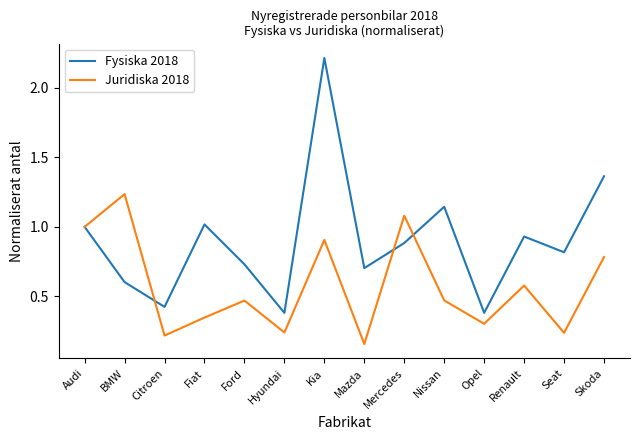

Which series has the widest spread of values?

Fysiska 2018